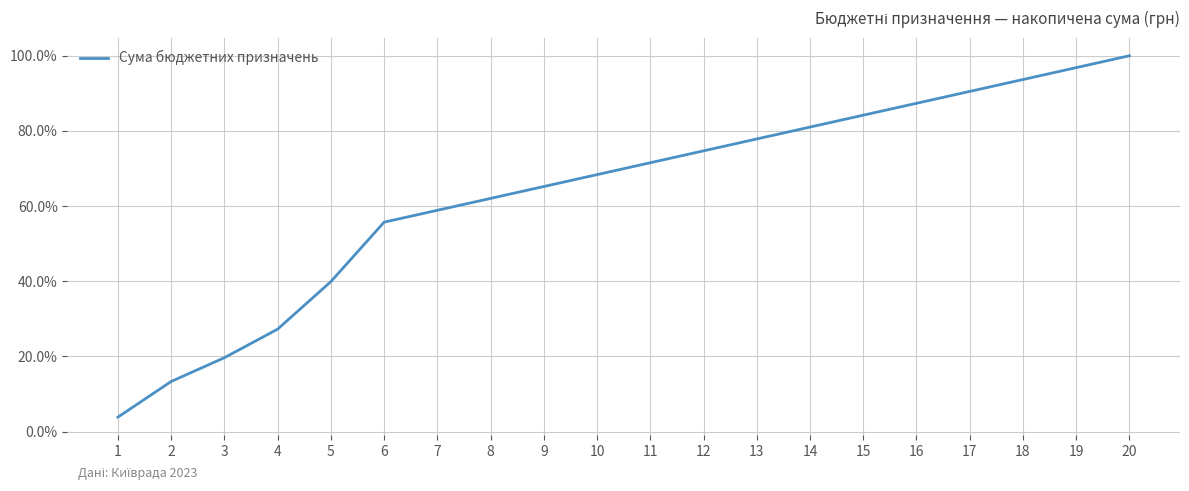

Which has a higher value, 18 or 8?

18